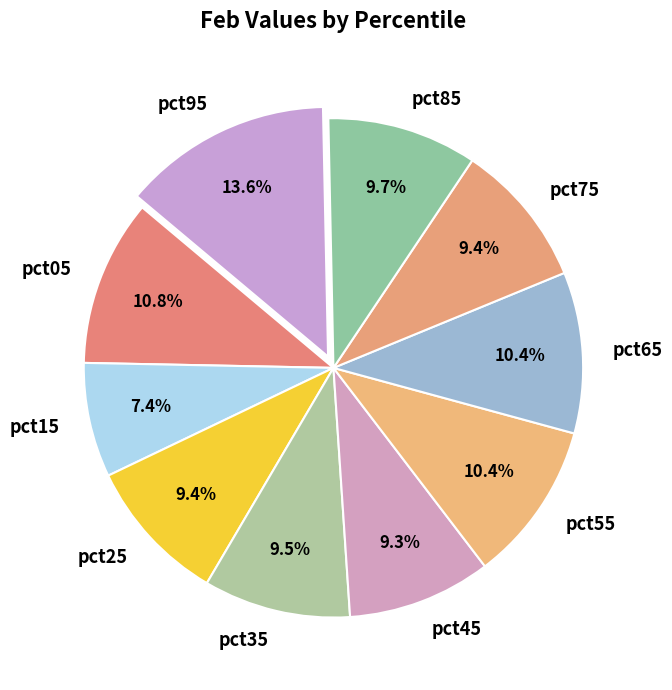

To the nearest percent, what is the combined percentage of pct25 and pct35?

19%